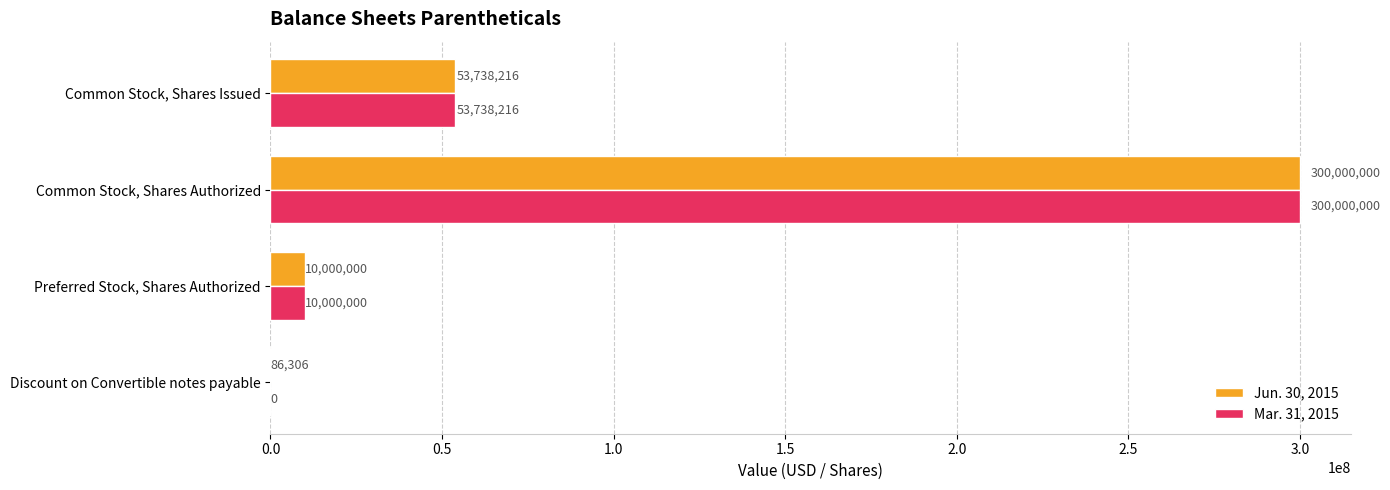

At which label is Mar. 31, 2015 closest to 150000000?

Common Stock, Shares Issued